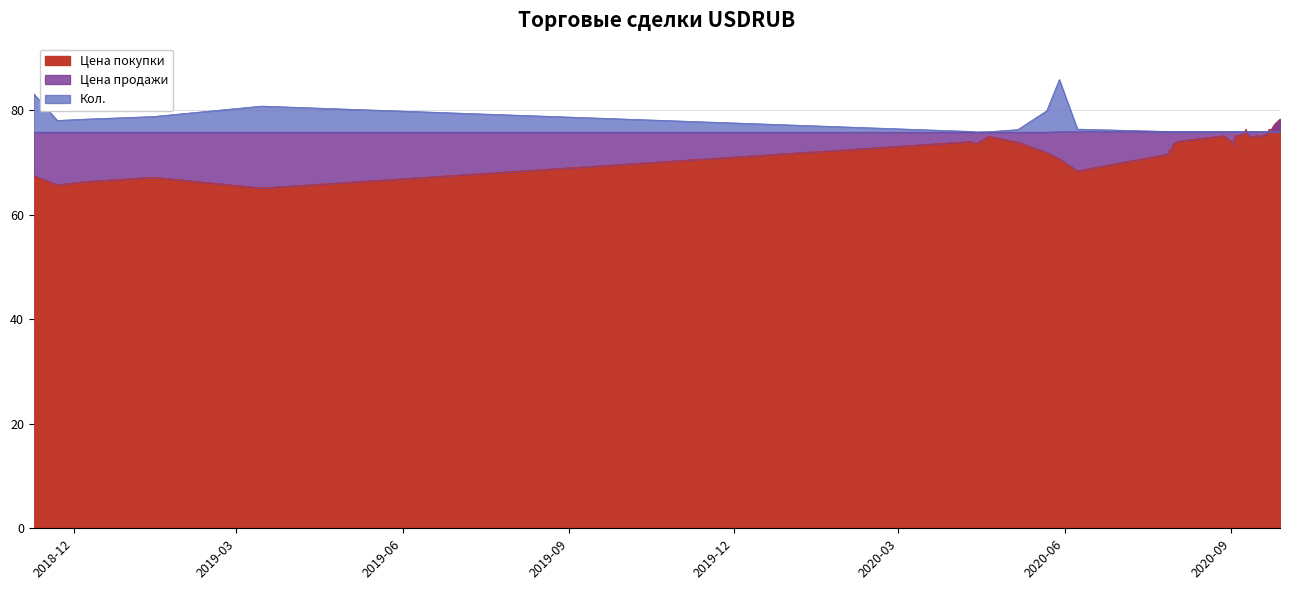

What is the highest value of the Цена покупки series?

78.3